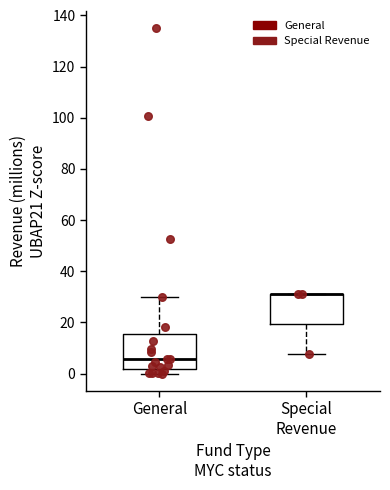

Reading left to right, read every box against the y-axis: the position of its median line, the range the box covers, and the ends of its whiskers. The values are not printed on the chart, so give them approximately, as read against the axis.

General: median 6, box 2 to 16, whiskers 0 to 30
Special Revenue: median 32 (drawn on the box's upper edge), box 20 to 32, whiskers 8 to 32